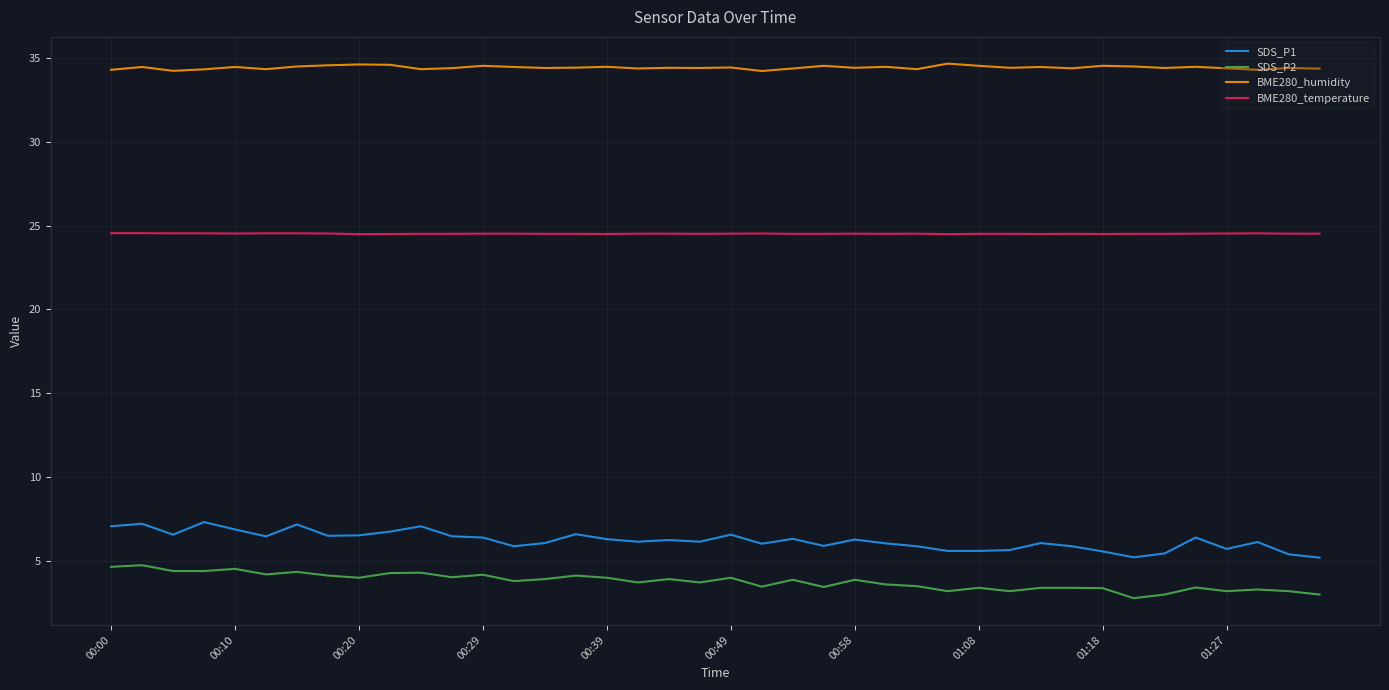

Rank the series by their maximum value, from lowest to highest.

SDS_P2, SDS_P1, BME280_temperature, BME280_humidity